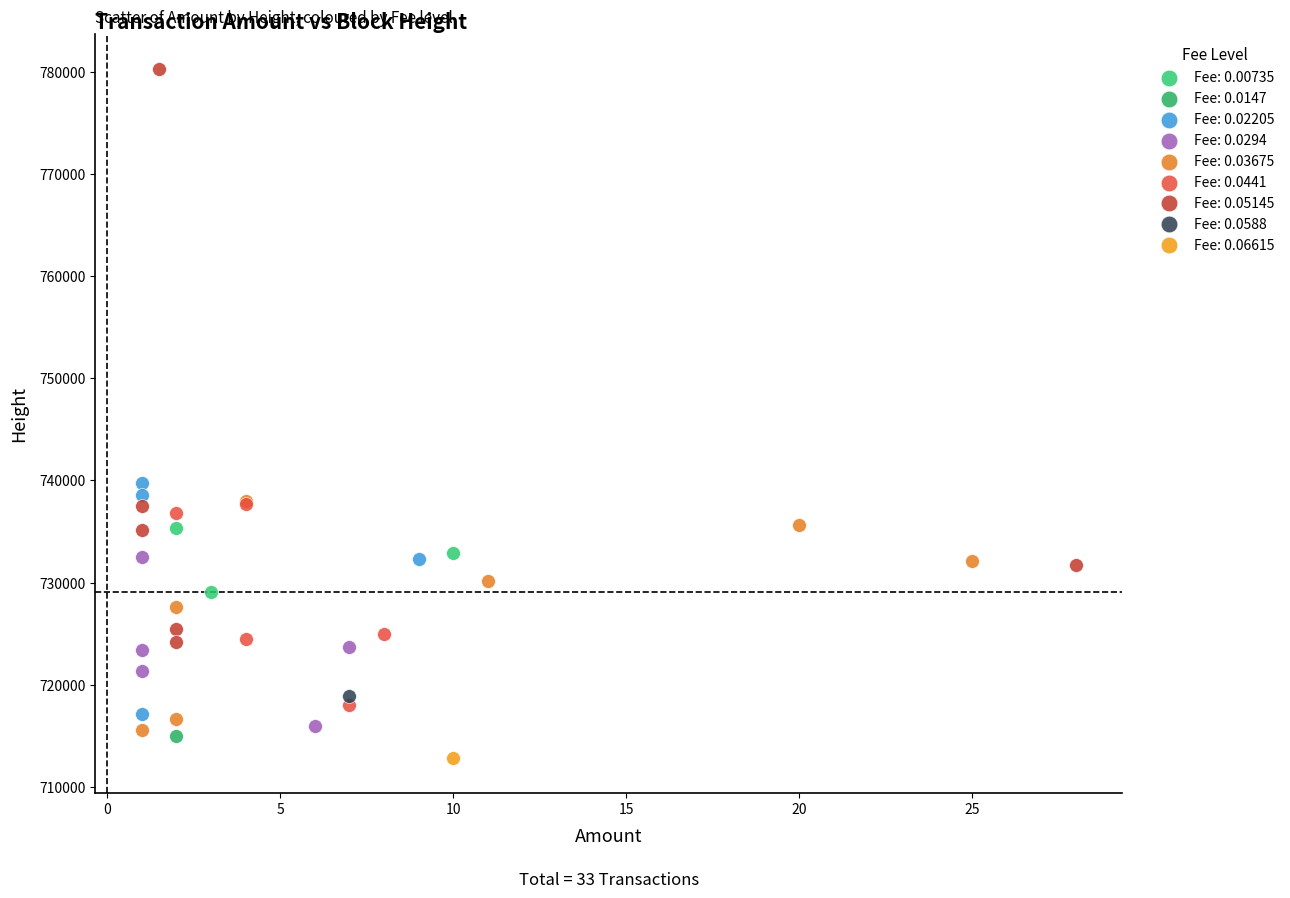

What are all the series names shown in the legend?

Fee: 0.00735, Fee: 0.0147, Fee: 0.02205, Fee: 0.0294, Fee: 0.03675, Fee: 0.0441, Fee: 0.05145, Fee: 0.0588, Fee: 0.06615